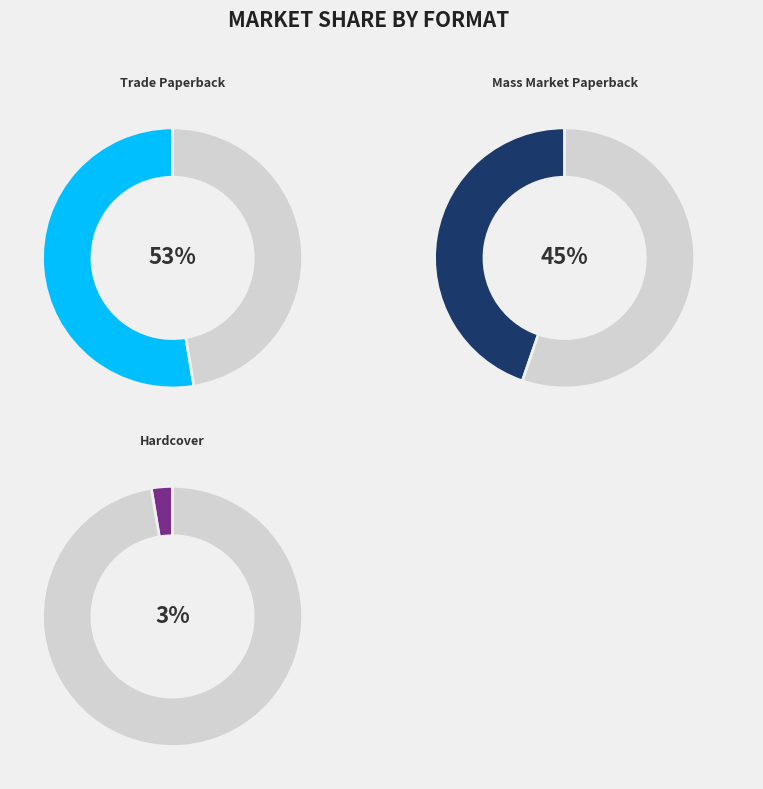

How many slices are in this pie chart?

3